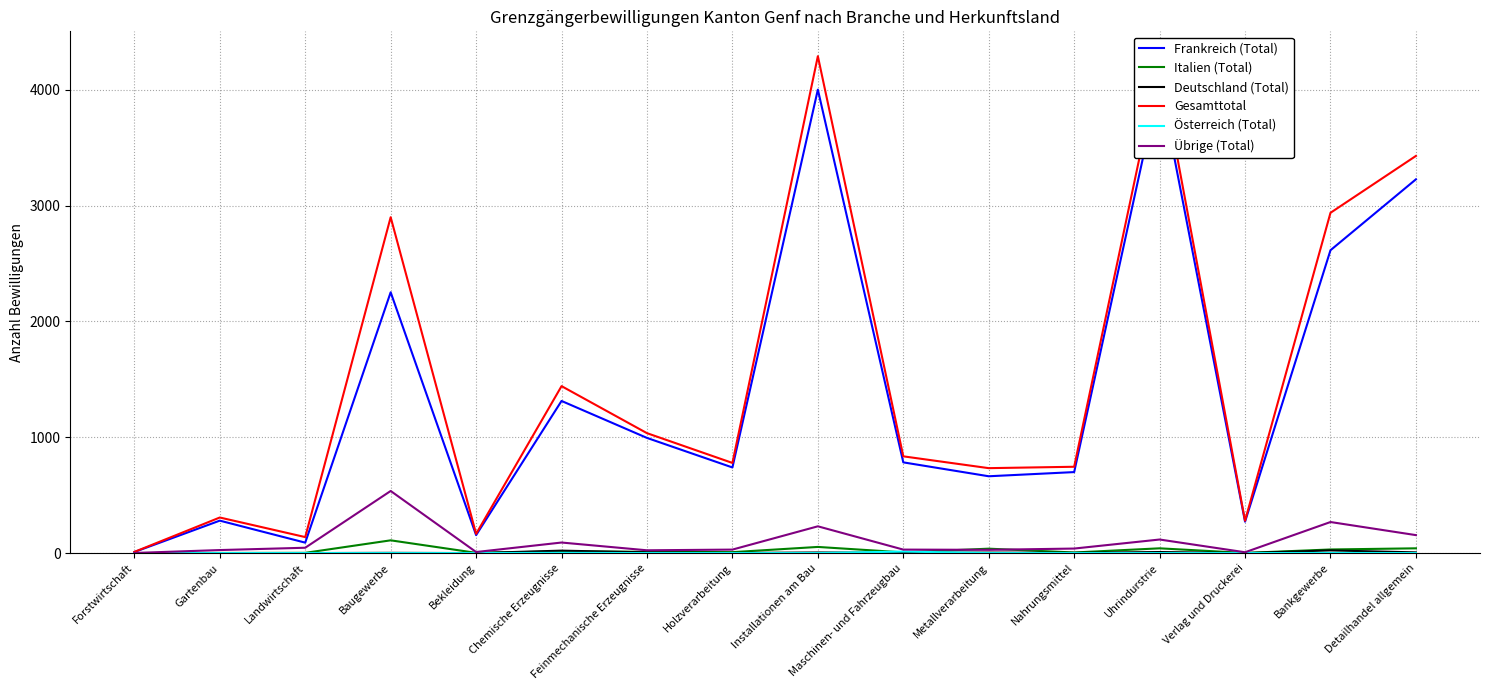

At how many categories does at least one series exceed 3467?

2